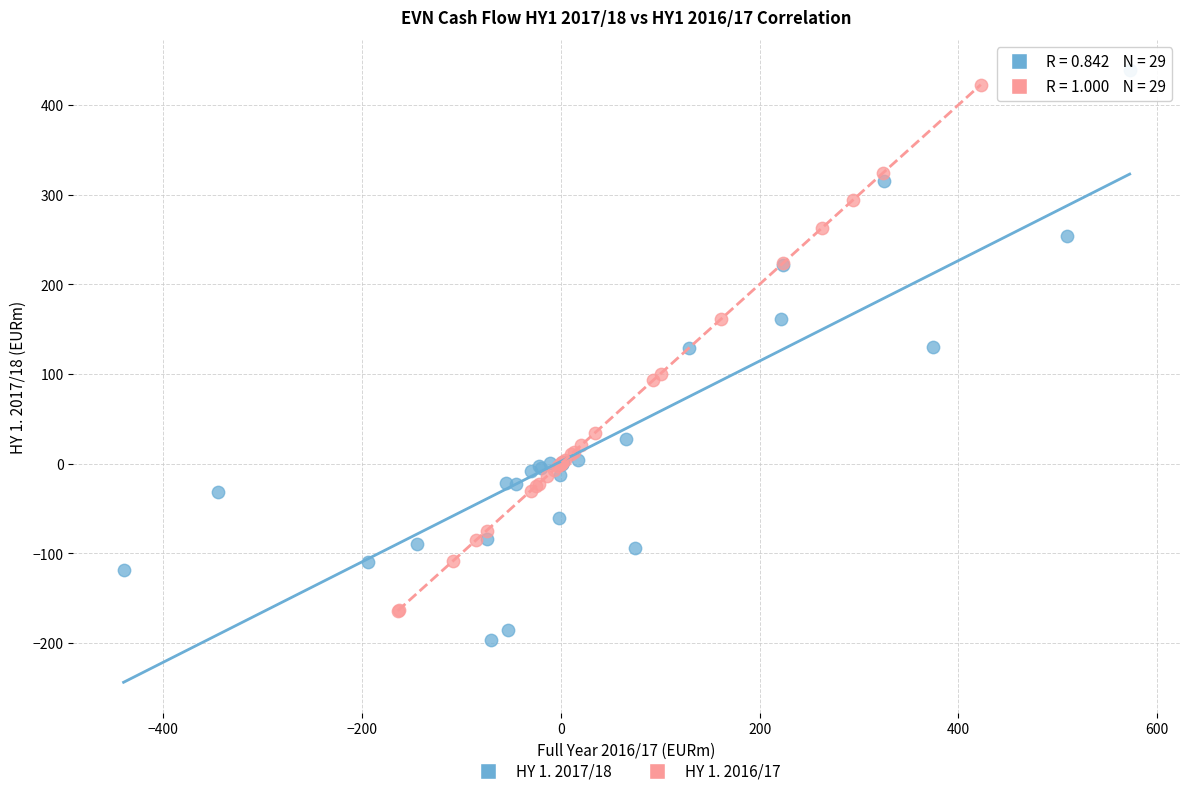

Which series reaches the minimum Y coordinate?

HY 1. 2017/18